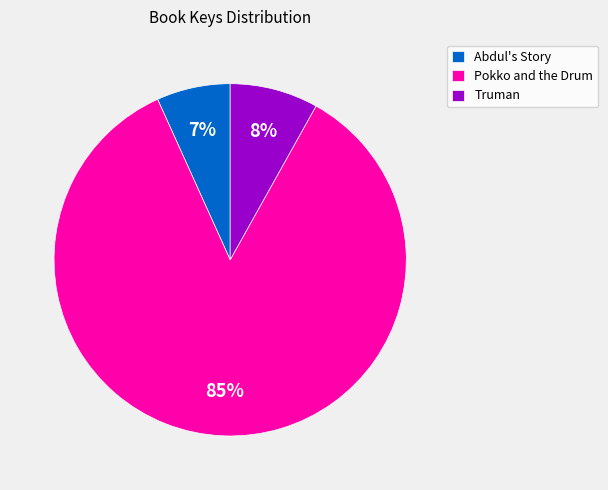

Between Truman and Abdul's Story, which is larger?

Truman